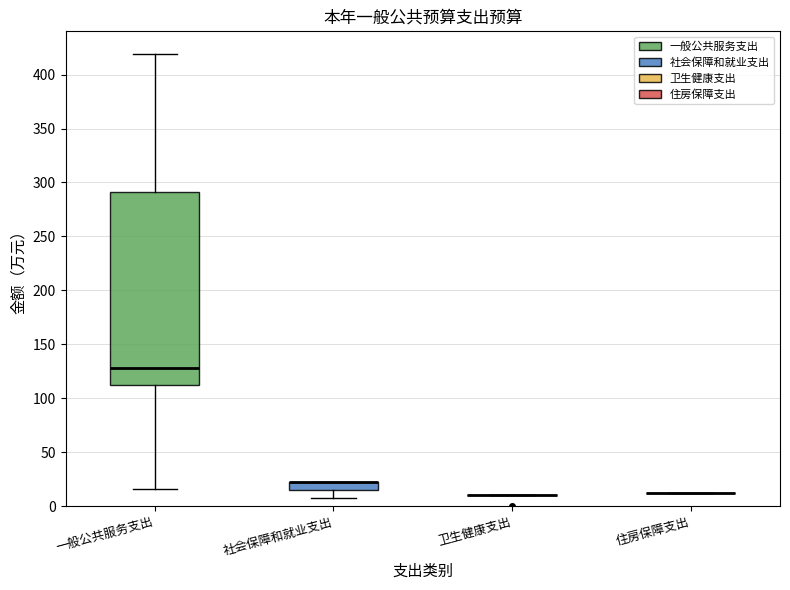

Comparing the boxes themselves (not the whiskers), which one is the tallest?

一般公共服务支出